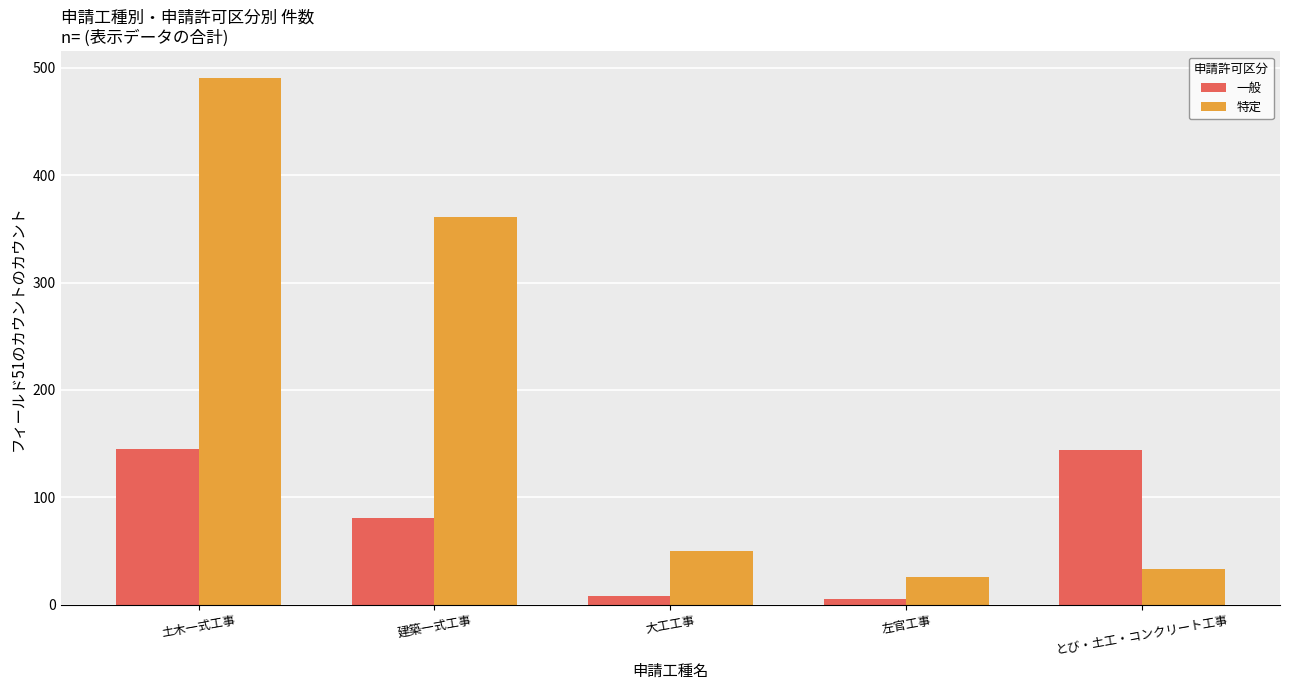

The value of 特定 at 大工工事 is 50. True or false?

True